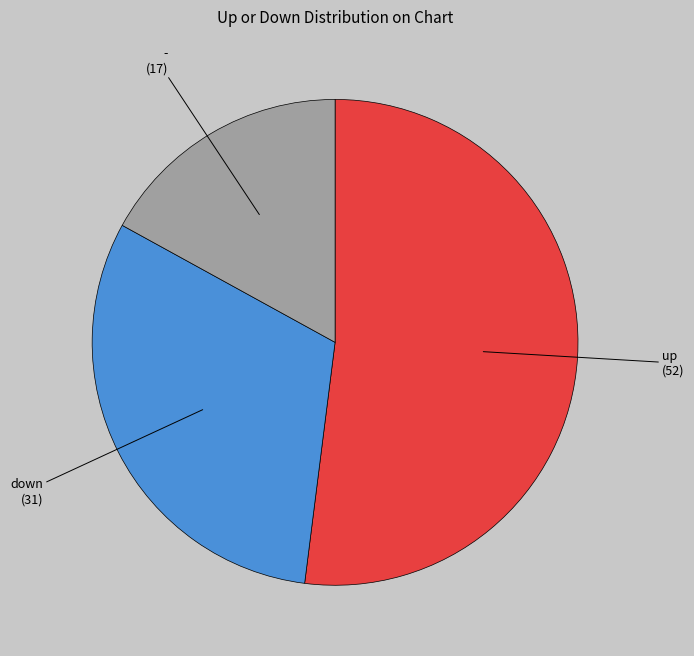

Does any single category account for the majority?

Yes